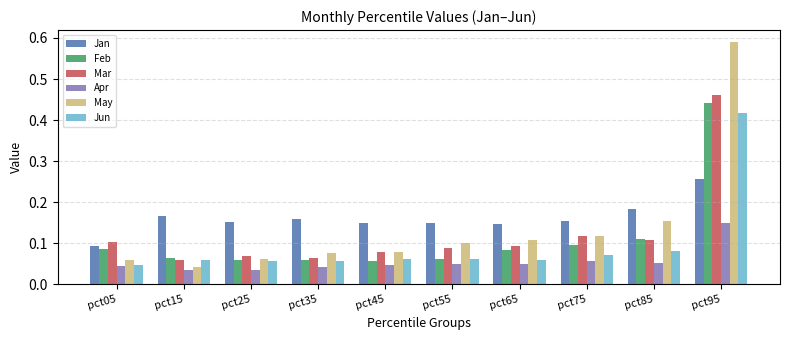

Which category has the lowest value in the May series?

pct15